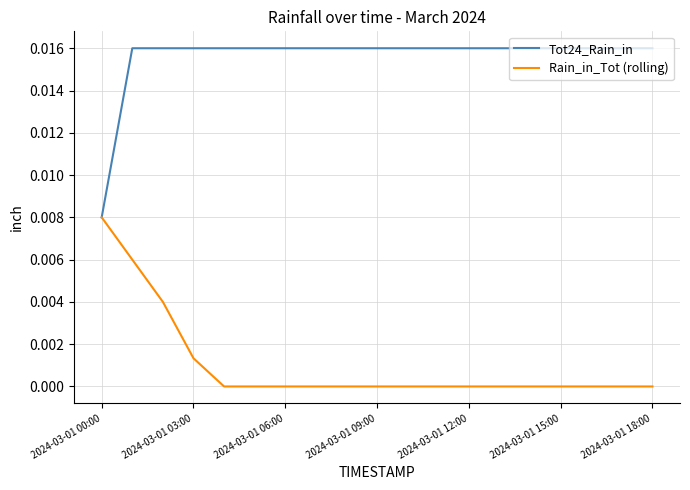

List the series in order of their peak value, highest first.

Tot24_Rain_in, Rain_in_Tot (rolling)